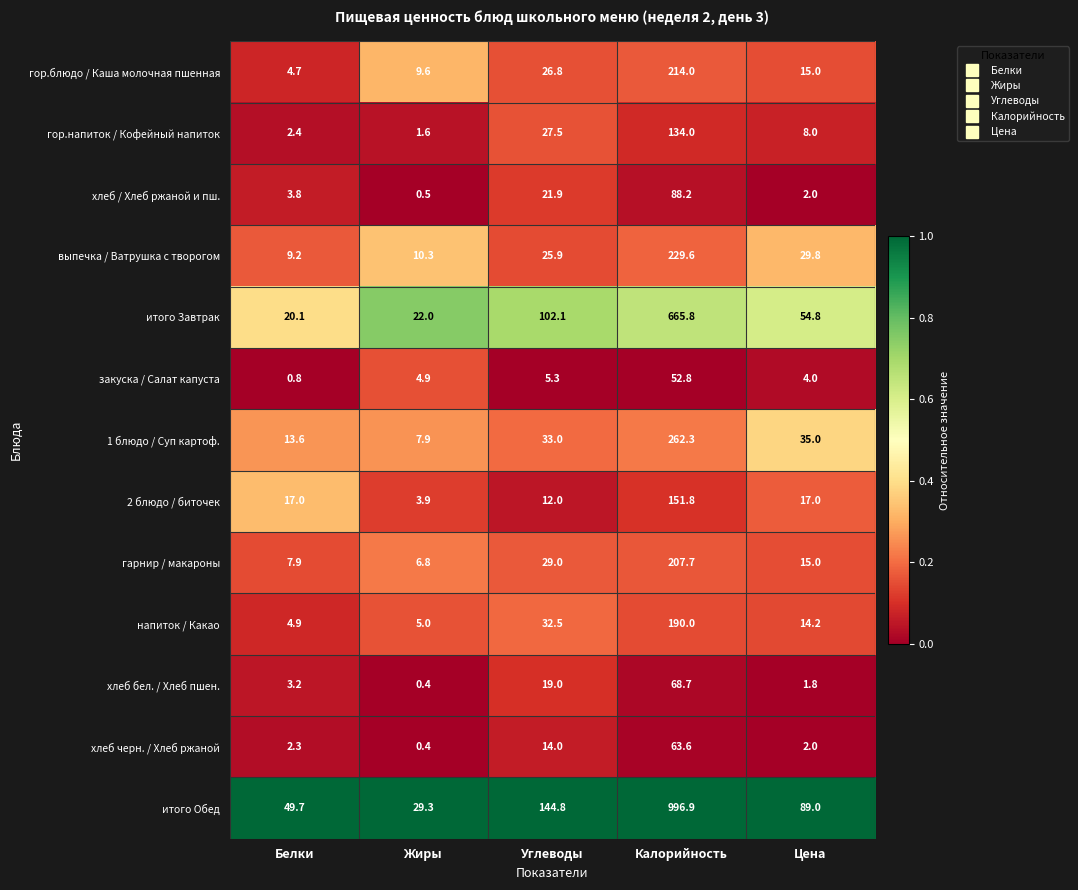

Between Калорийность and Цена, which series saw the biggest shift?

итого Обед